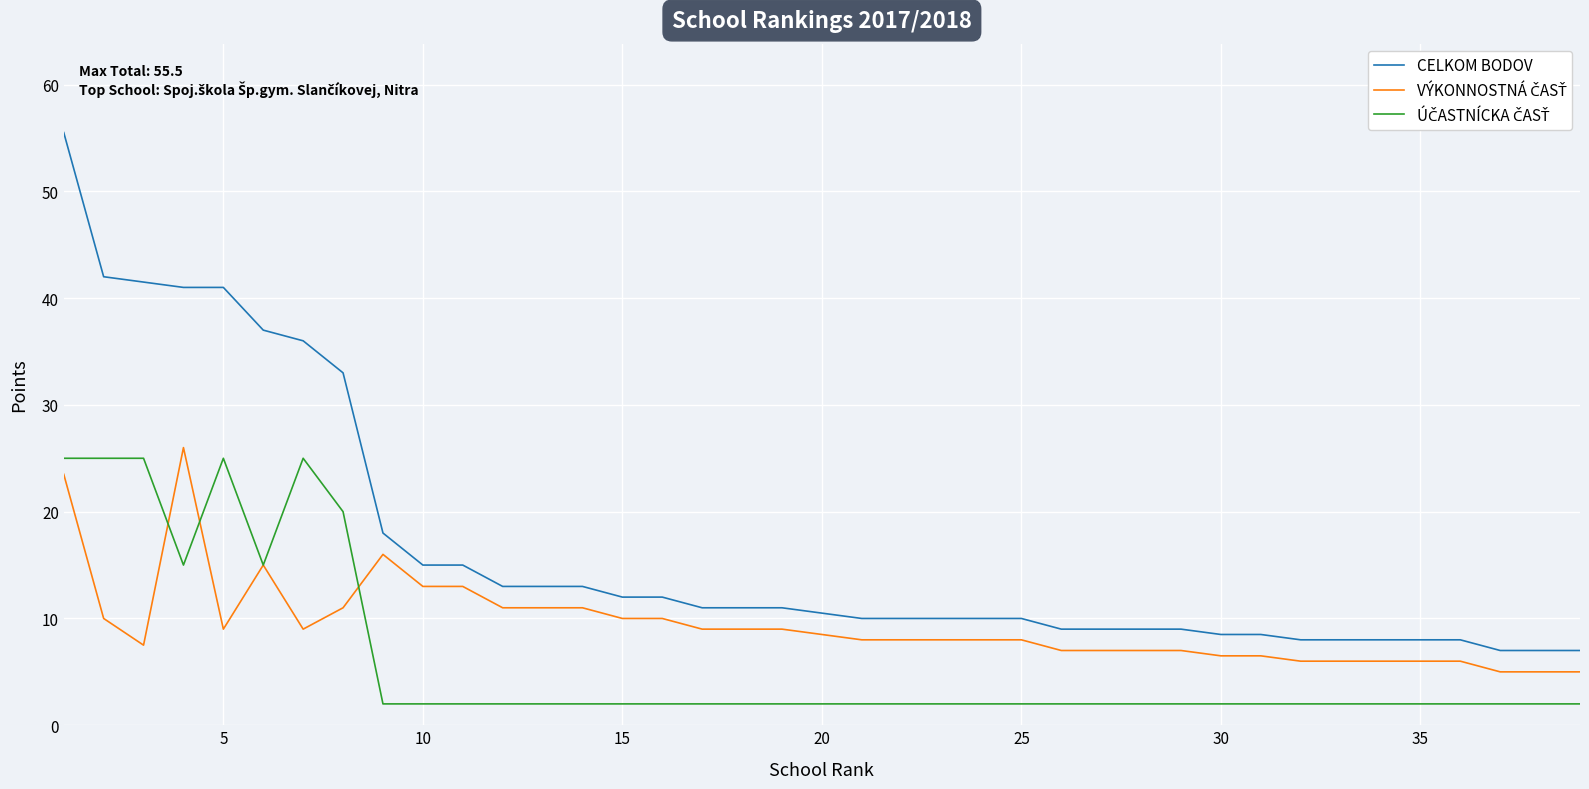

Which series has the largest range (max minus min)?

CELKOM BODOV